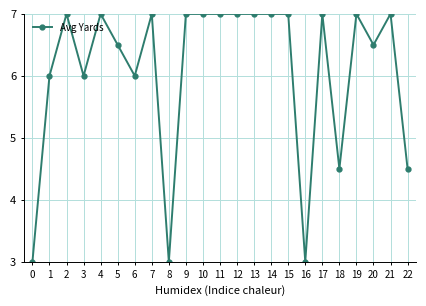

Is this an area chart (filled region under the line)?

No